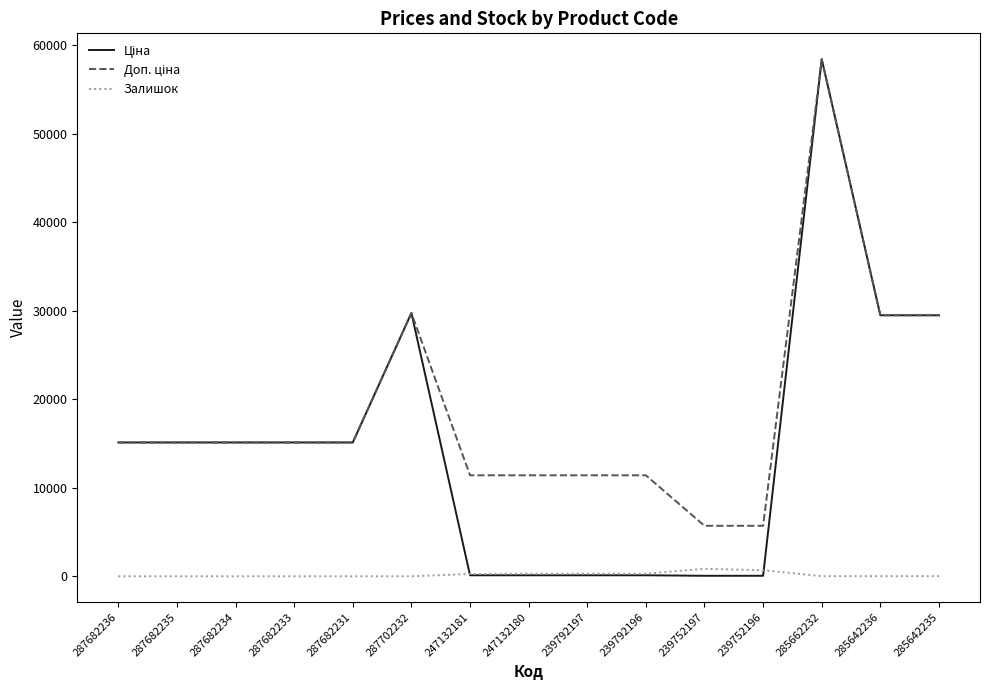

What is the maximum value shown in the chart?

58426.5